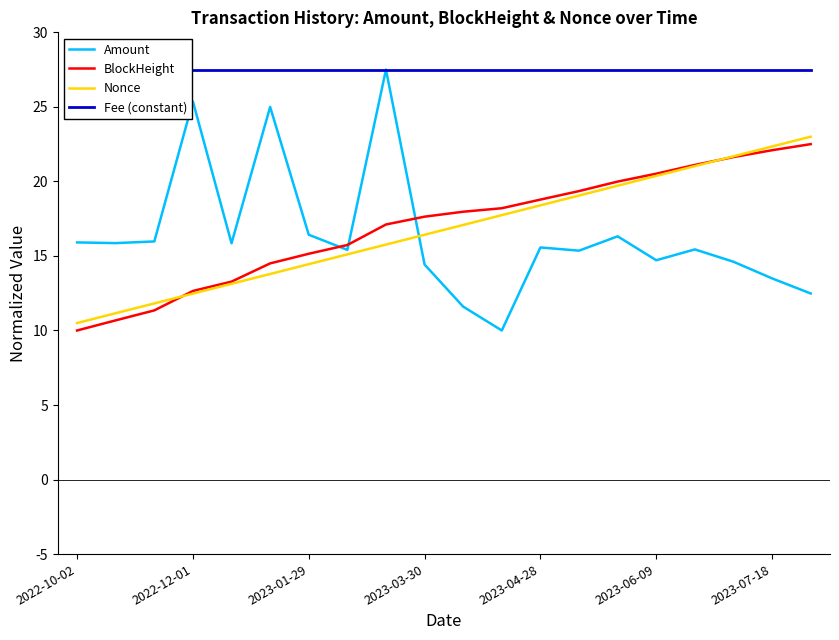

Where does the Amount series first go above 15?

2022-10-02